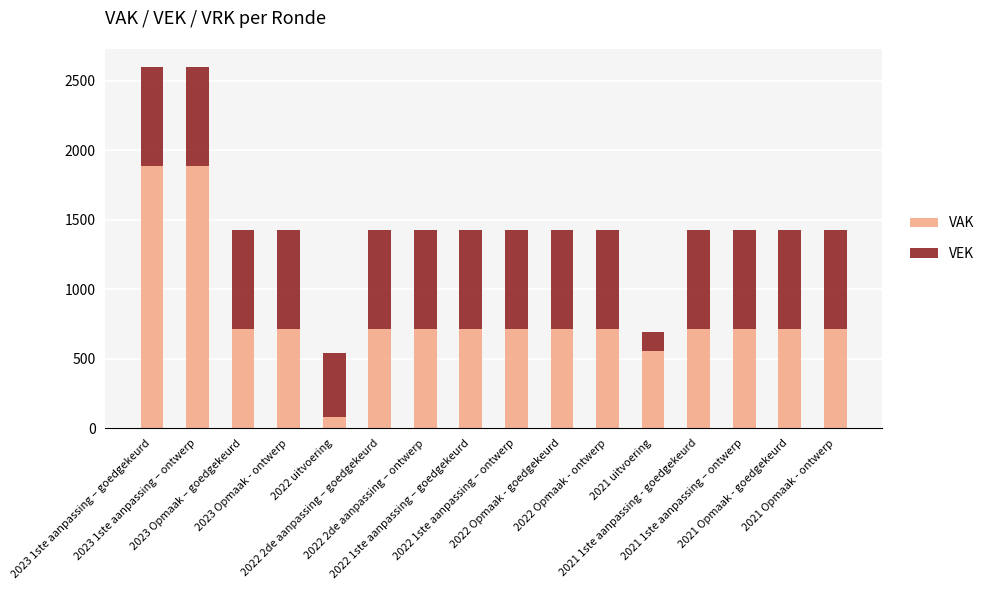

What are all the series names shown in the legend?

VAK, VEK